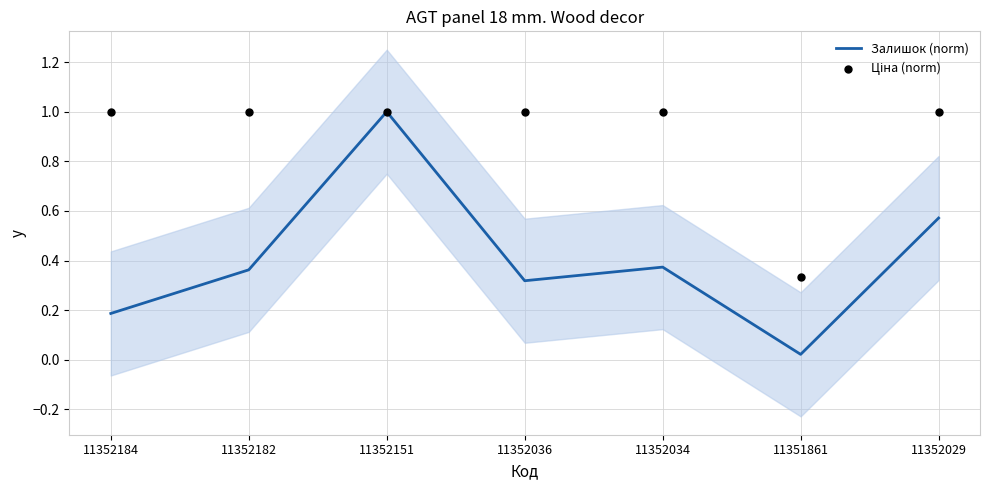

Which series reaches the minimum Y coordinate?

Залишок (norm)